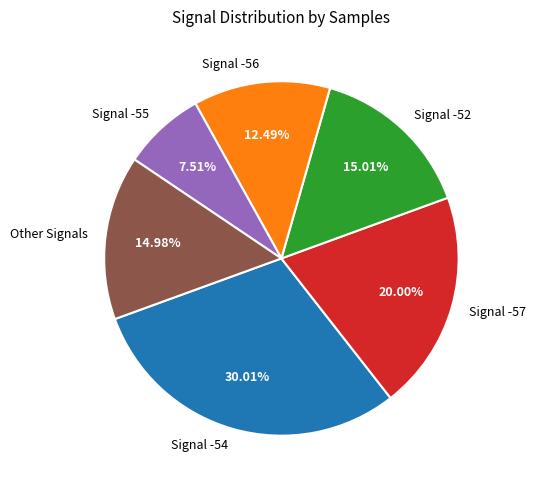

Is there a majority slice in this chart?

No